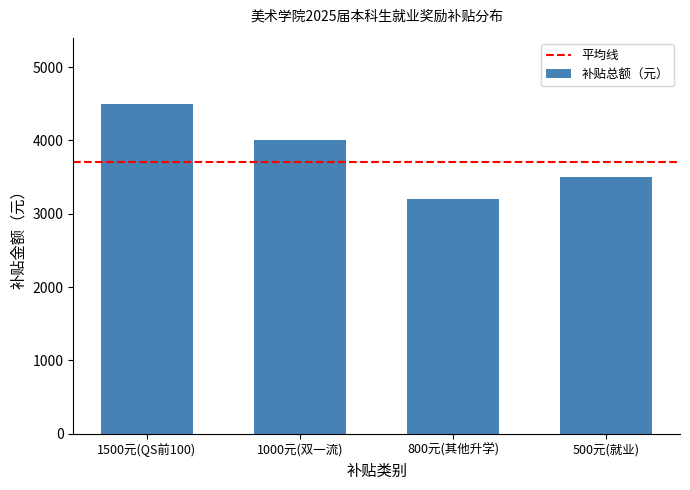

Does the chart contain any negative values?

No